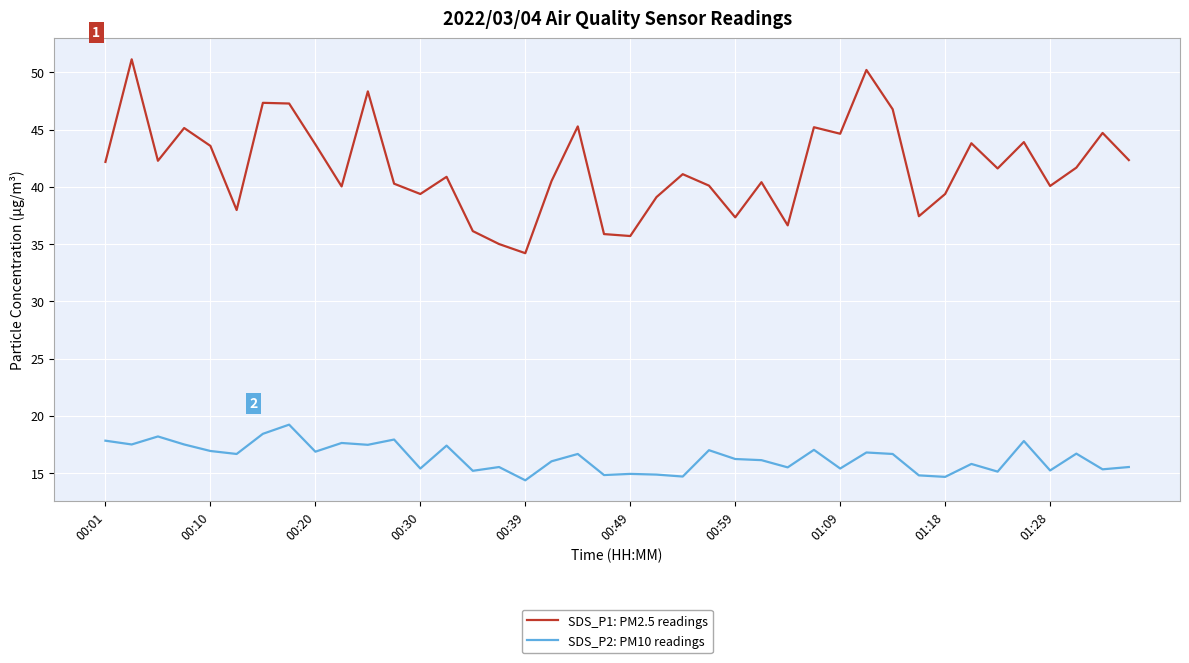

List the series in order of their peak value, highest first.

SDS_P1: PM2.5 readings, SDS_P2: PM10 readings